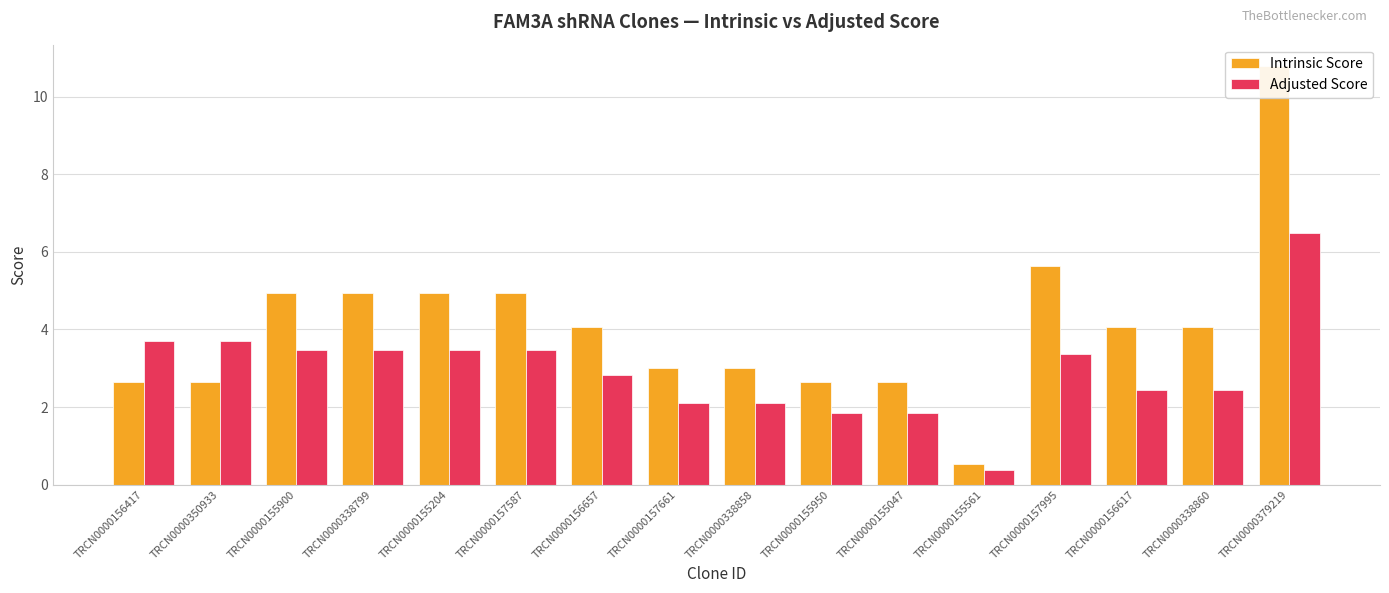

What are all the series names shown in the legend?

Intrinsic Score, Adjusted Score